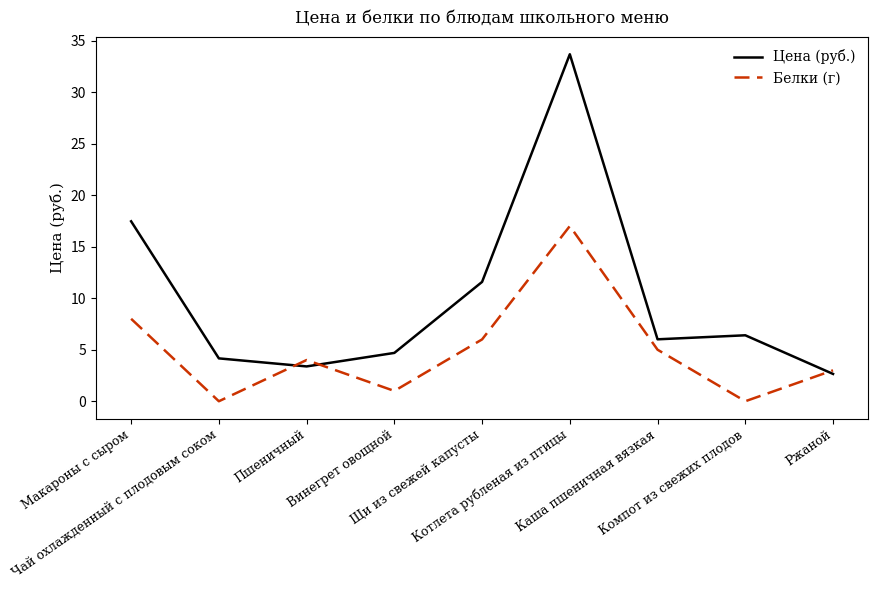

At which label does Цена (руб.) first exceed 6?

Макароны с сыром